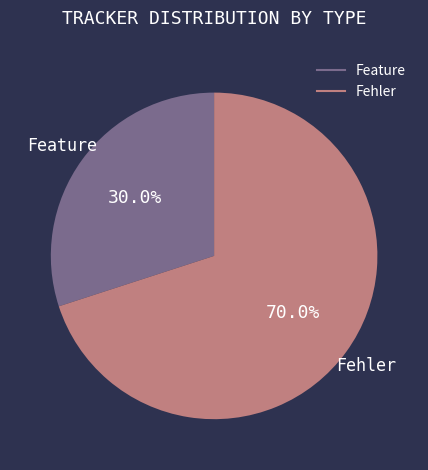

Is there a majority slice in this chart?

Yes